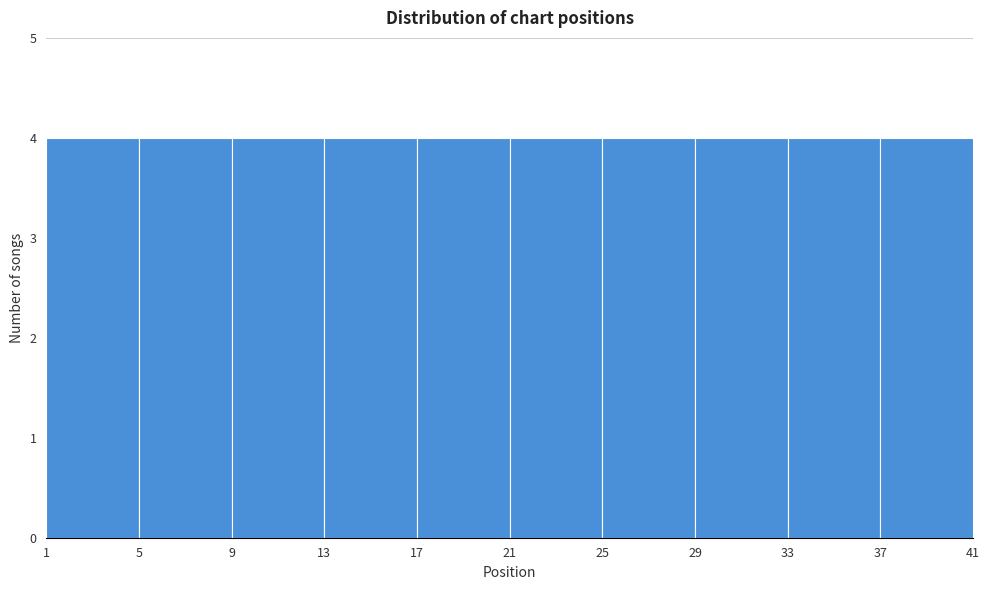

Reading left to right, transcribe this chart: for each bar, give the range it covers on the x-axis and its height. The values are not printed on the chart, so give them approximately, as read against the axis.

1 to 5: 4
5 to 9: 4
9 to 13: 4
13 to 17: 4
17 to 21: 4
21 to 25: 4
25 to 29: 4
29 to 33: 4
33 to 37: 4
37 to 41: 4